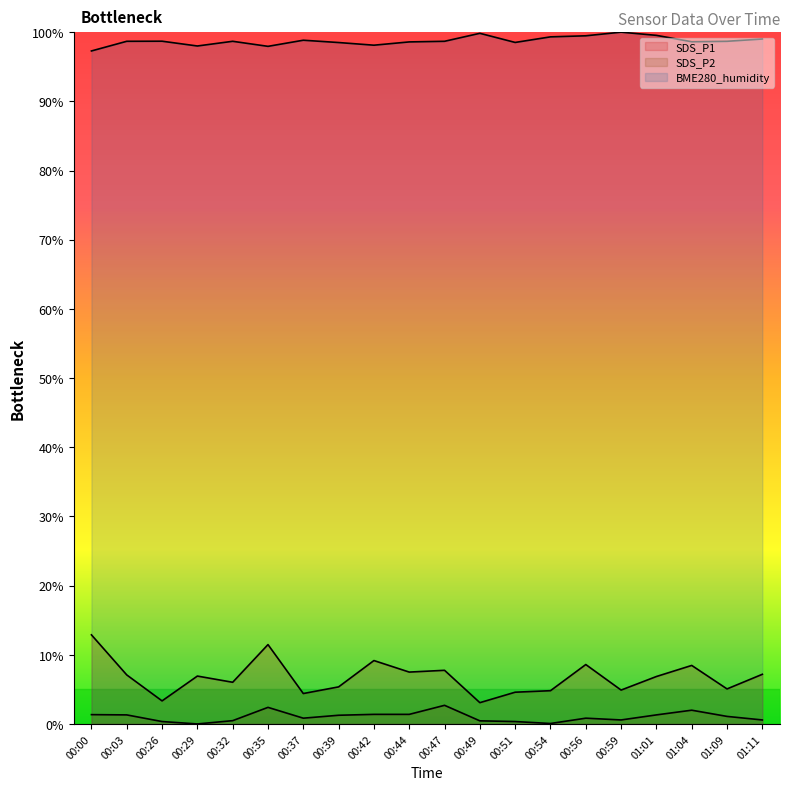

What is the maximum value shown in the chart?

100.0